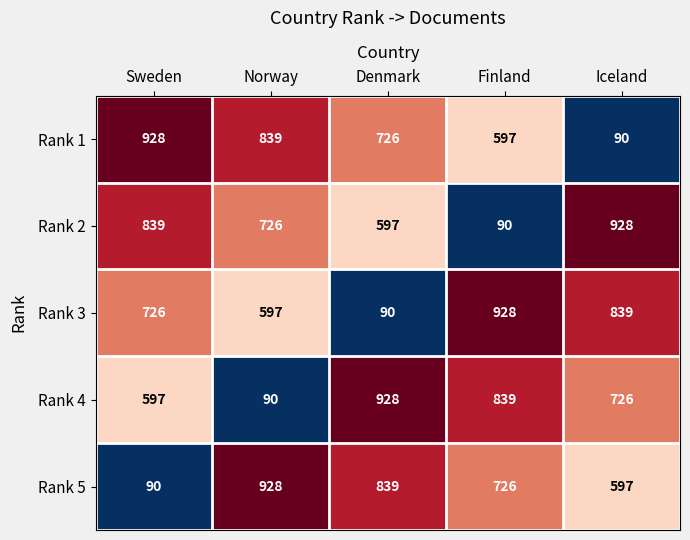

Rank the categories by Rank 5 value from highest to lowest.

Norway, Denmark, Finland, Iceland, Sweden